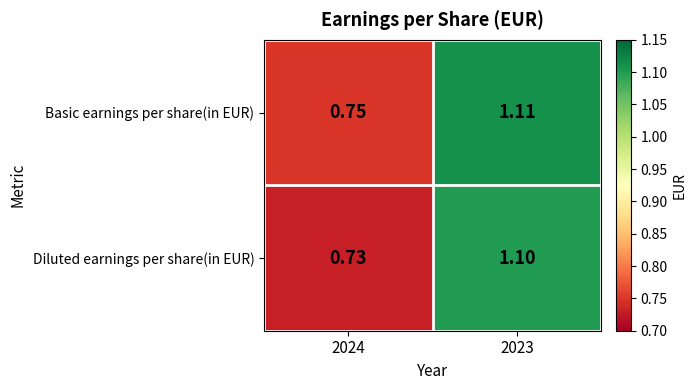

List the series in order of their overall mean, highest first.

Basic earnings per share(in EUR), Diluted earnings per share(in EUR)